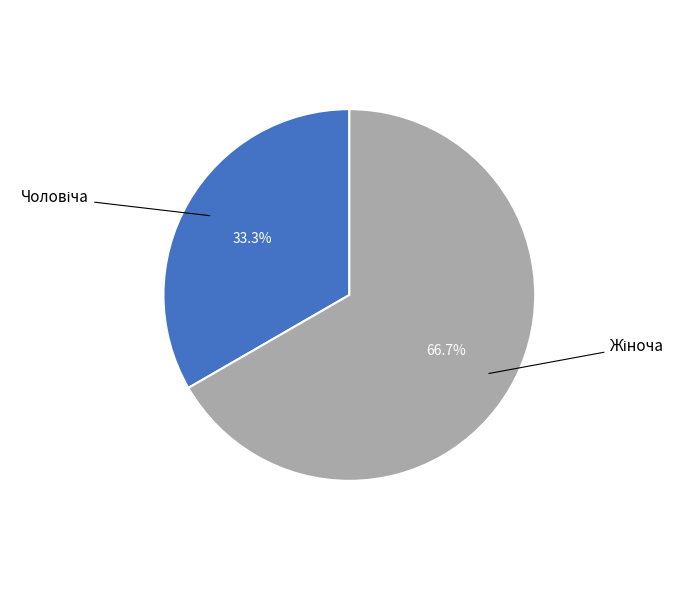

Does any single category account for the majority?

Yes